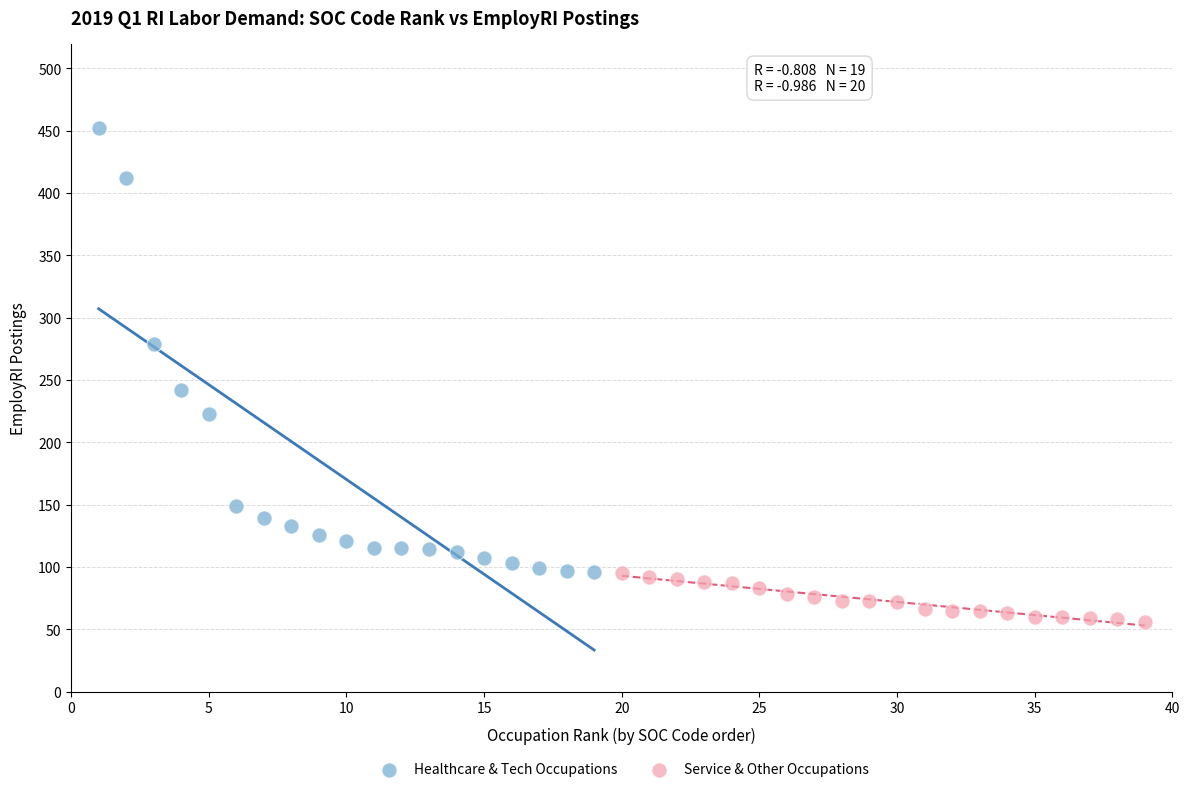

Which series reaches the maximum Y coordinate?

Healthcare & Tech Occupations